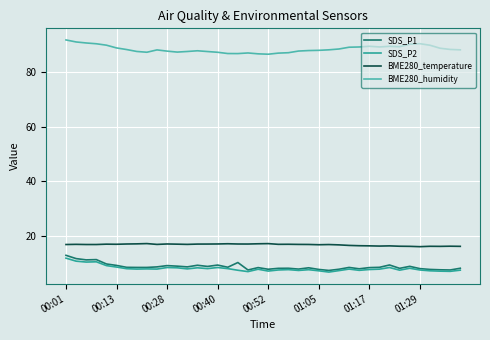

What is the average value of the BME280_temperature series?

16.7